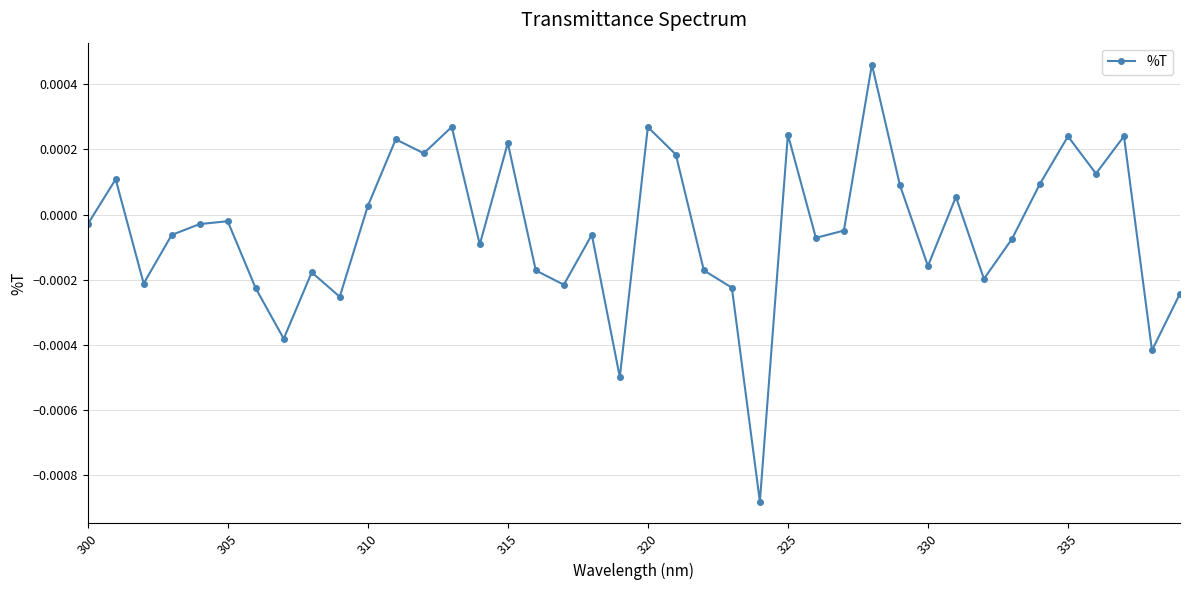

True or false: the data has more than 2 interior local peaks.

True